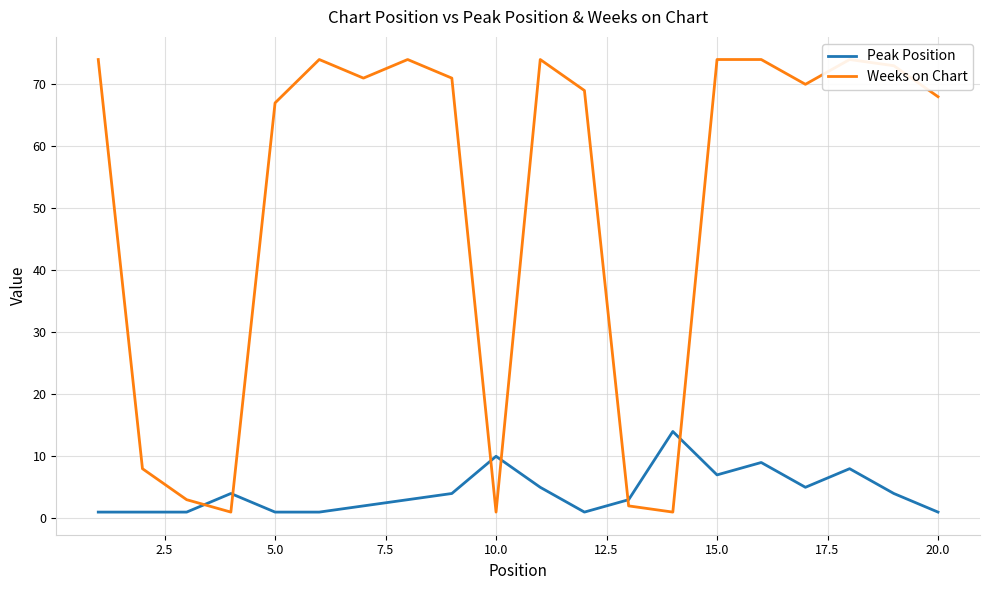

After their last crossing, which series has the higher values: Peak Position or Weeks on Chart?

Weeks on Chart